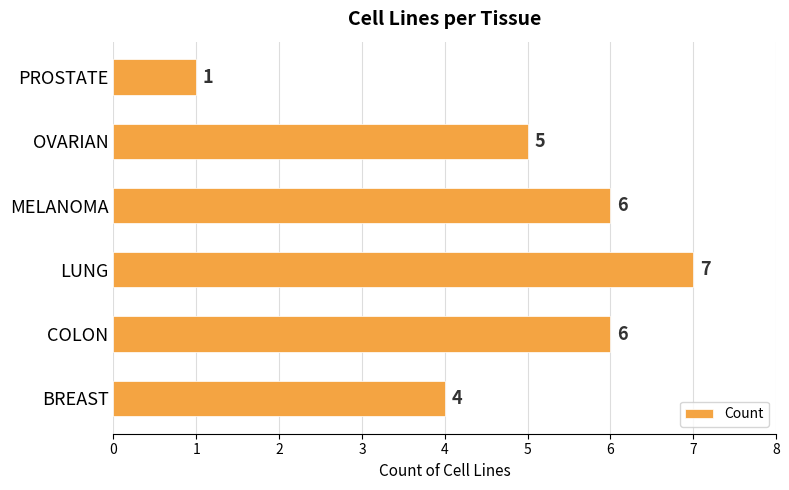

How many data points are less than 6?

3